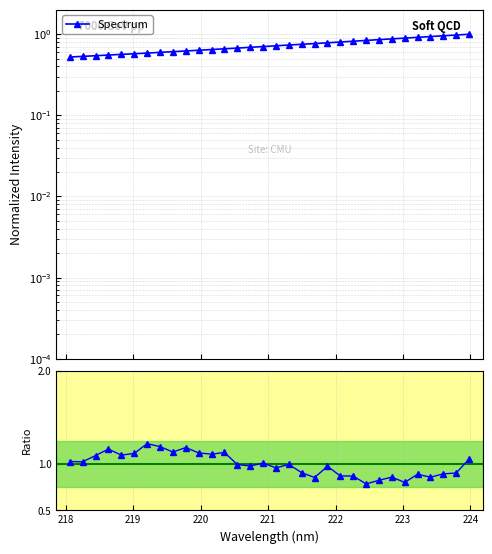

Does the chart display data point markers on the line(s)?

Yes